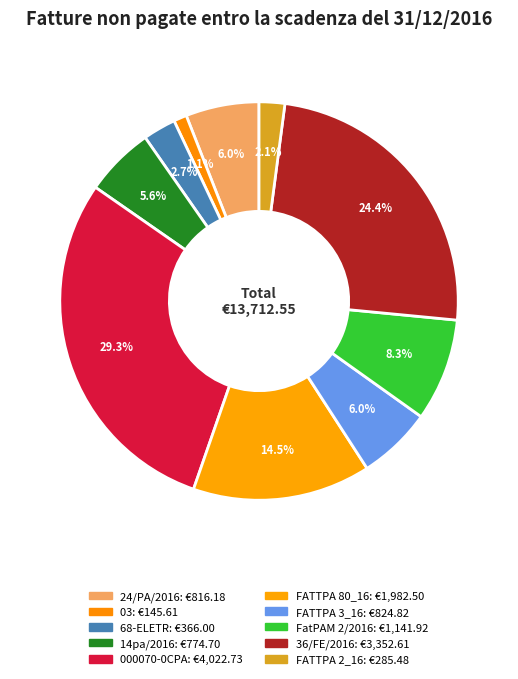

What is the smallest slice in the pie chart?

03